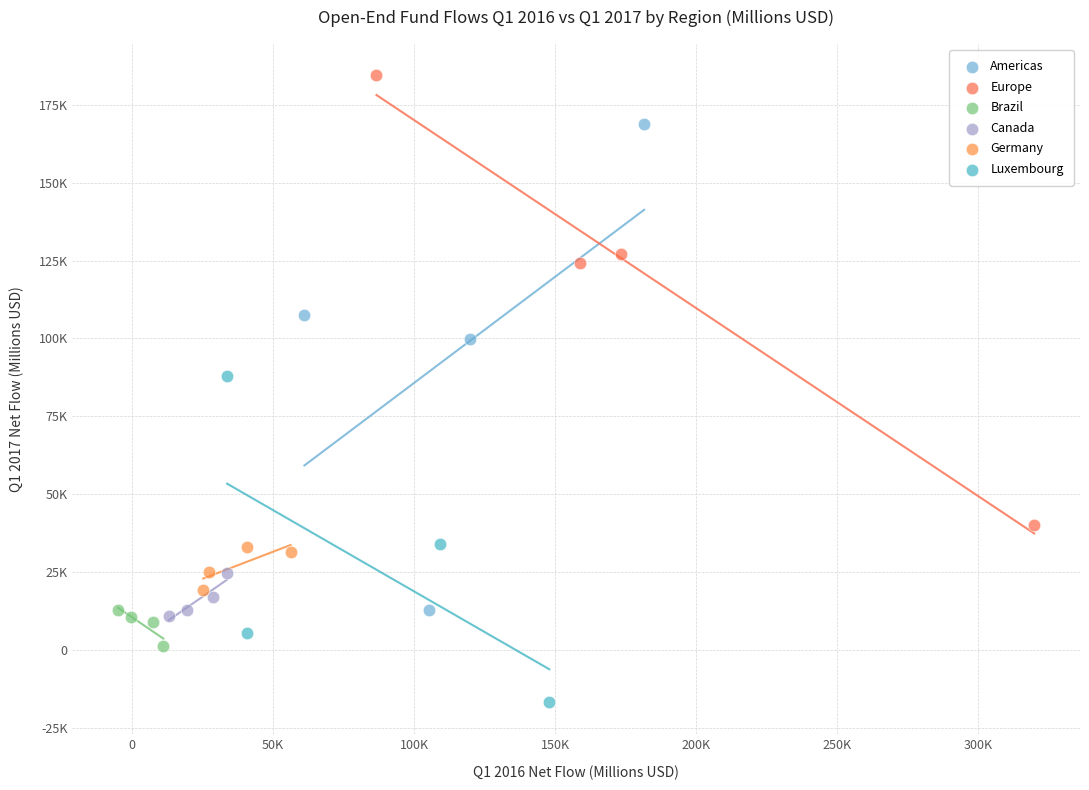

Which series has the largest Y range (max minus min)?

Americas